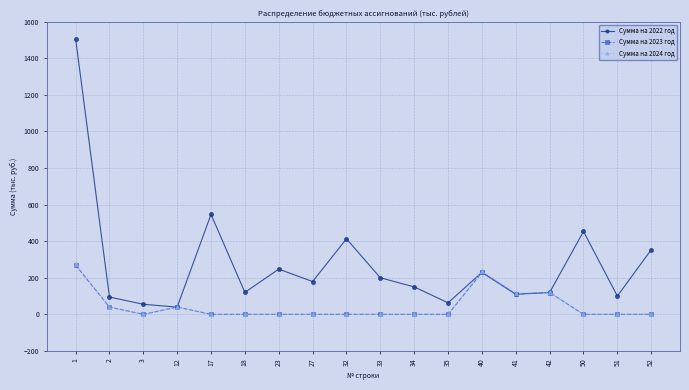

The value of Сумма на 2024 год at 52 is -161.7. True or false?

False